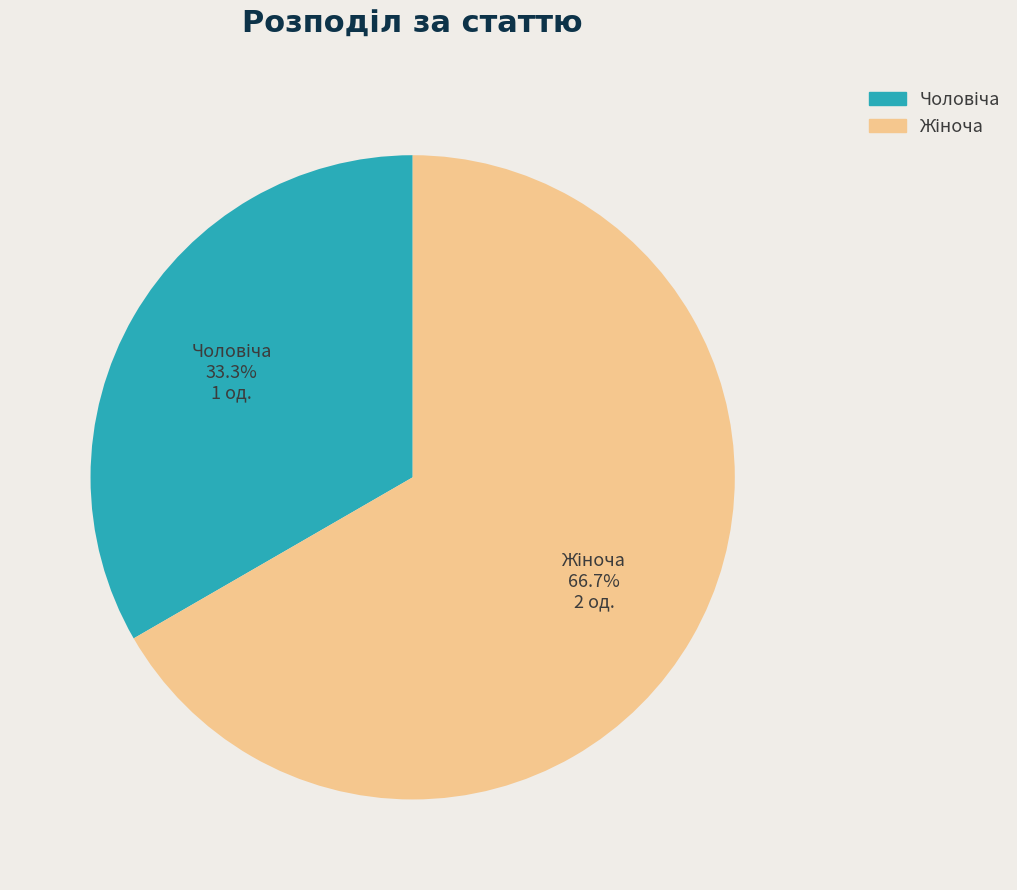

To the nearest percent, what is the average slice percentage?

50%